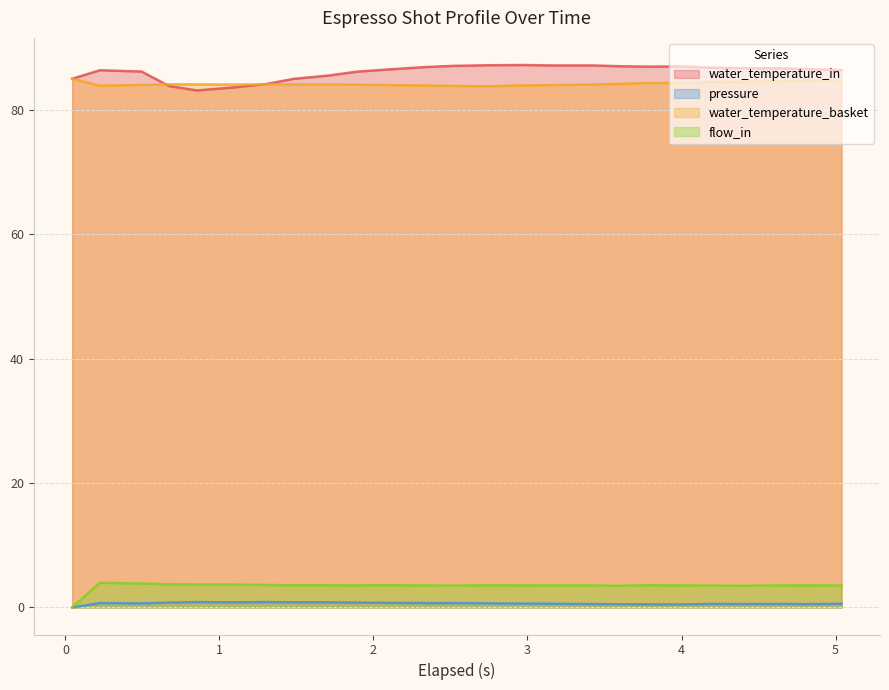

True or false: pressure and water_temperature_basket intersect in this chart.

False